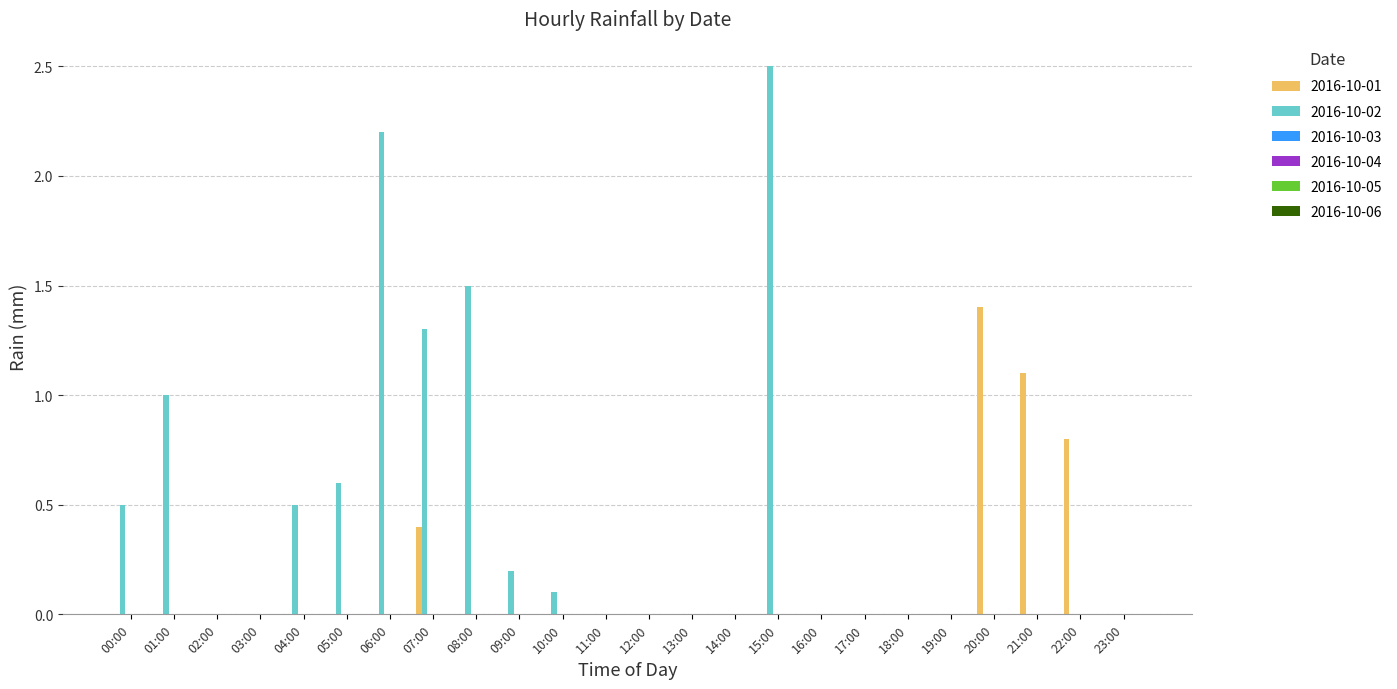

What is the sum of all 2016-10-02 values?

10.4